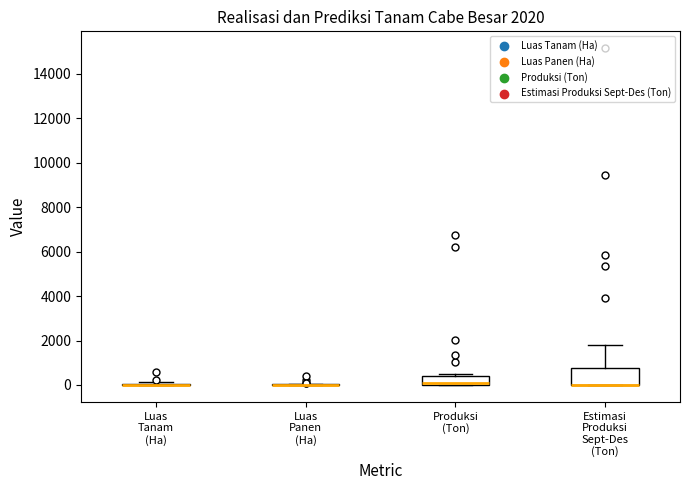

Comparing the boxes themselves (not the whiskers), which one is the tallest?

Estimasi Produksi Sept-Des (Ton)